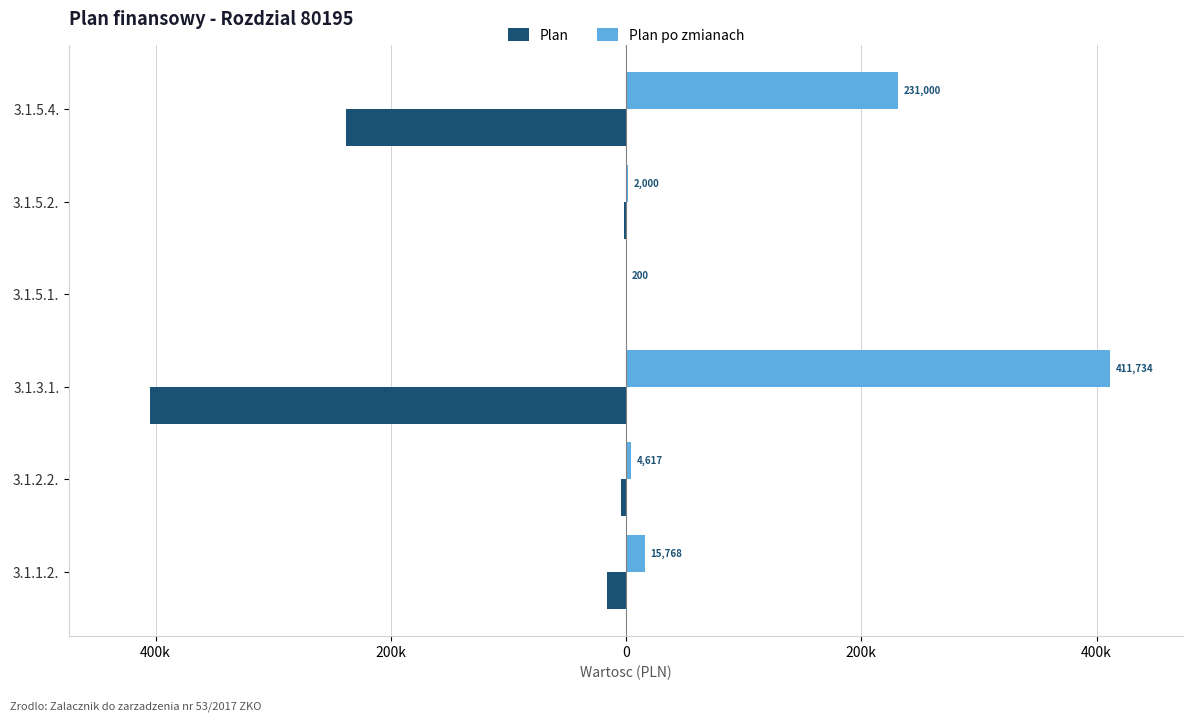

What is the value of the Plan bar at the 4th from the left?

-200.0